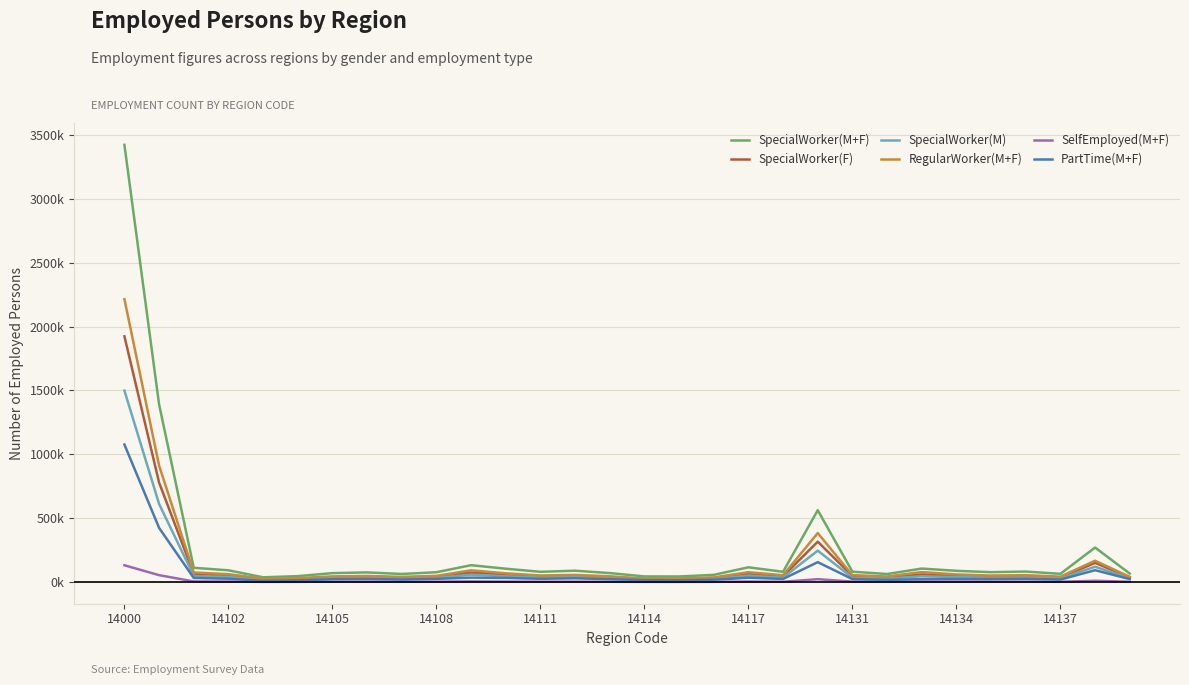

What are all the series names shown in the legend?

SpecialWorker(M+F), SpecialWorker(F), SpecialWorker(M), RegularWorker(M+F), SelfEmployed(M+F), PartTime(M+F)